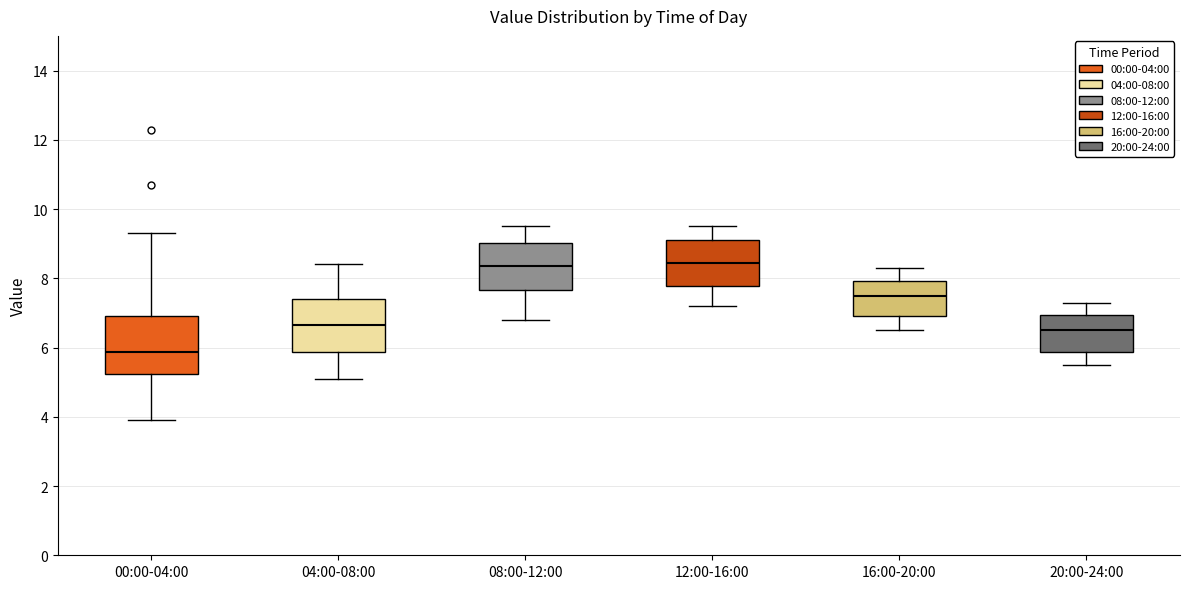

Where is the upper edge of the box for 16:00-20:00 on the y-axis? The values are not printed on the chart, so give them approximately, as read against the axis.

8.0